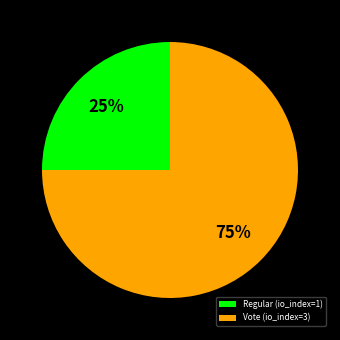

Count the number of slices in the pie.

2